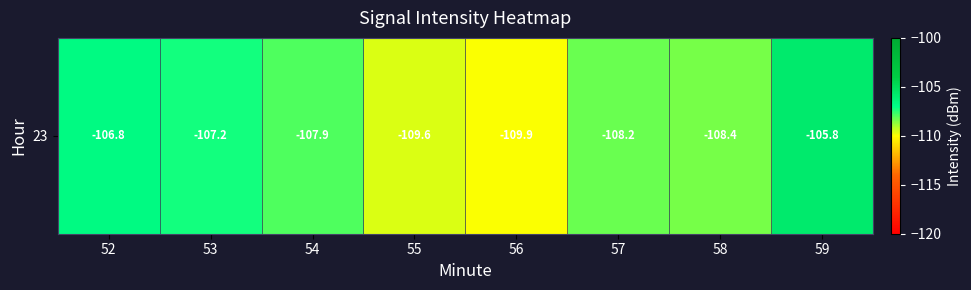

What is the change in value from 57 to 59?

+2.4